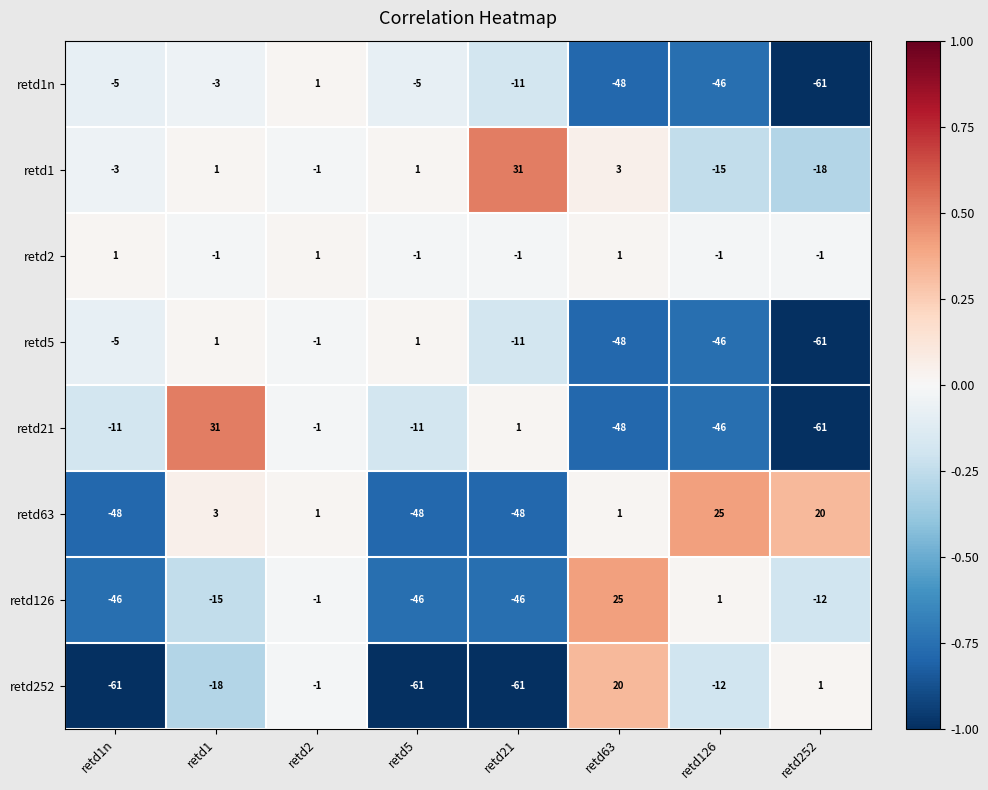

Where is retd1 nearest to the value 6?

retd63